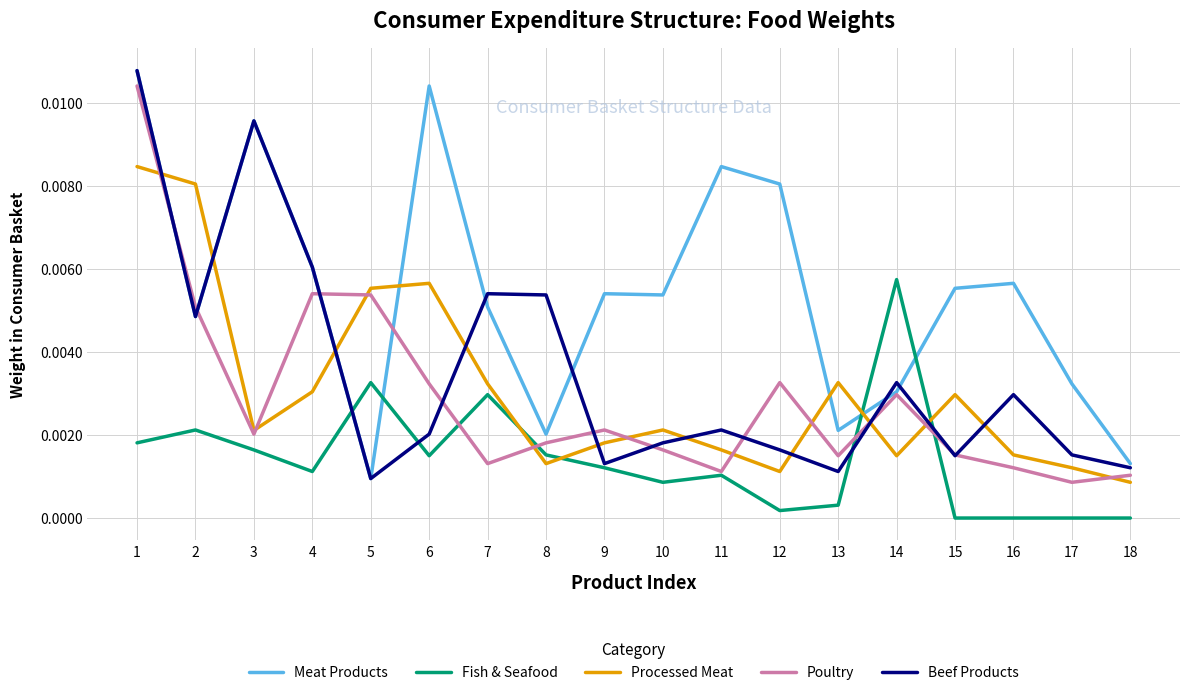

Which label corresponds to the largest value in the chart?

1